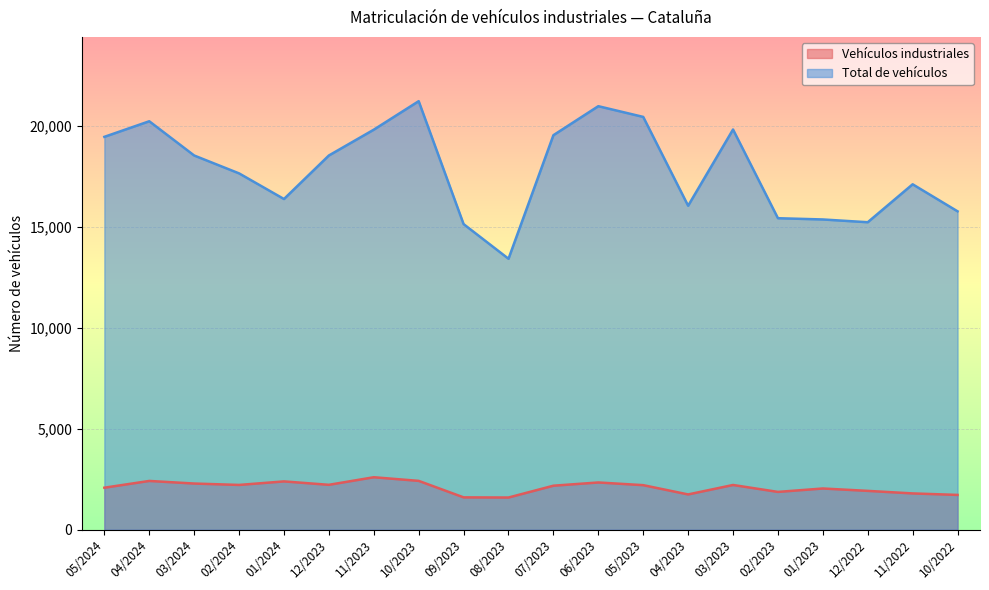

Where is Vehículos industriales nearest to the value 2095?

05/2024